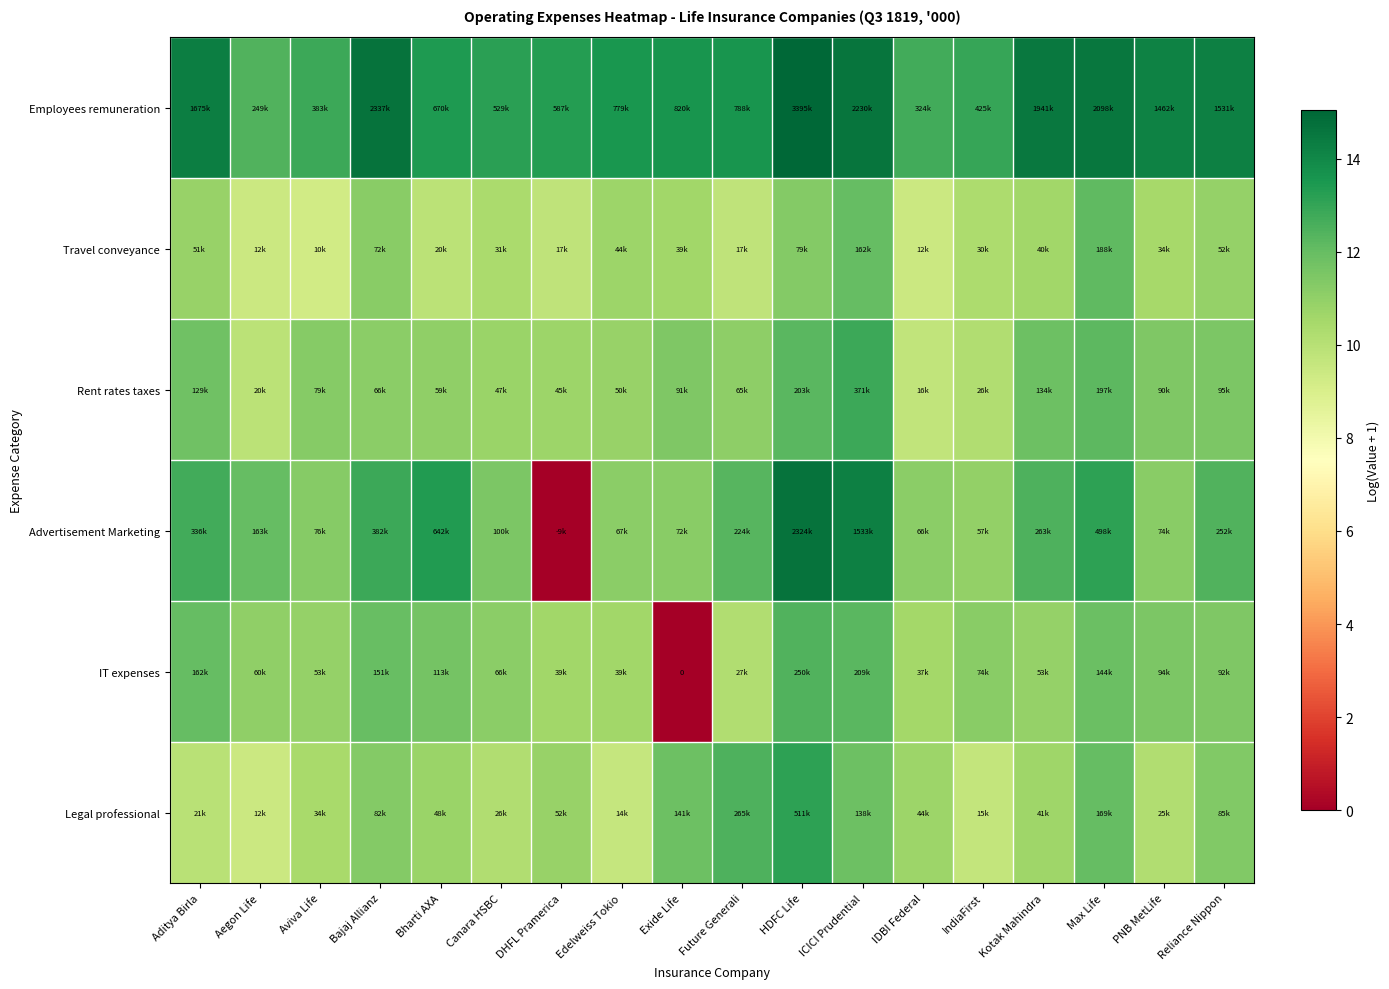

What is the average value of the Employees remuneration series?

13.8